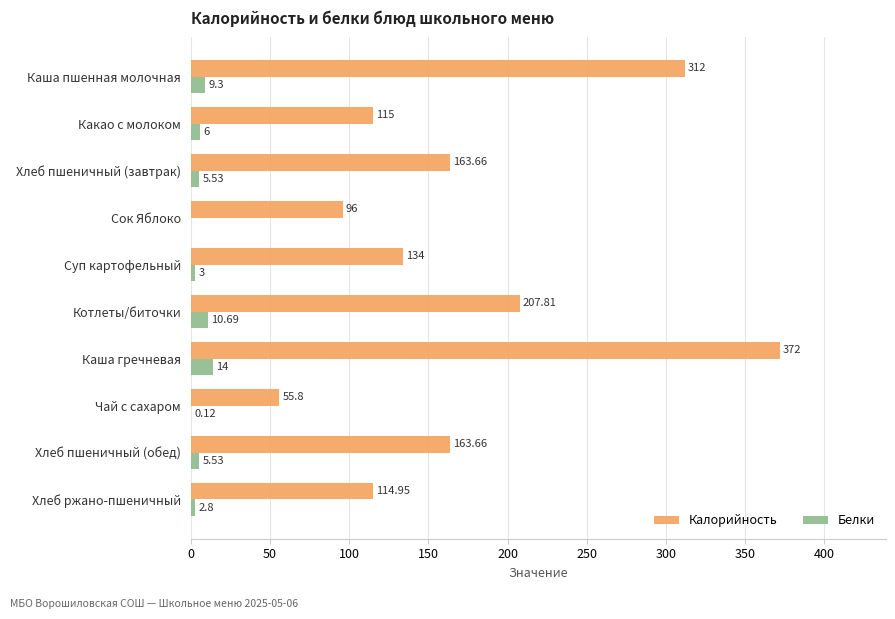

At which category is the sum across all series the highest?

Каша гречневая